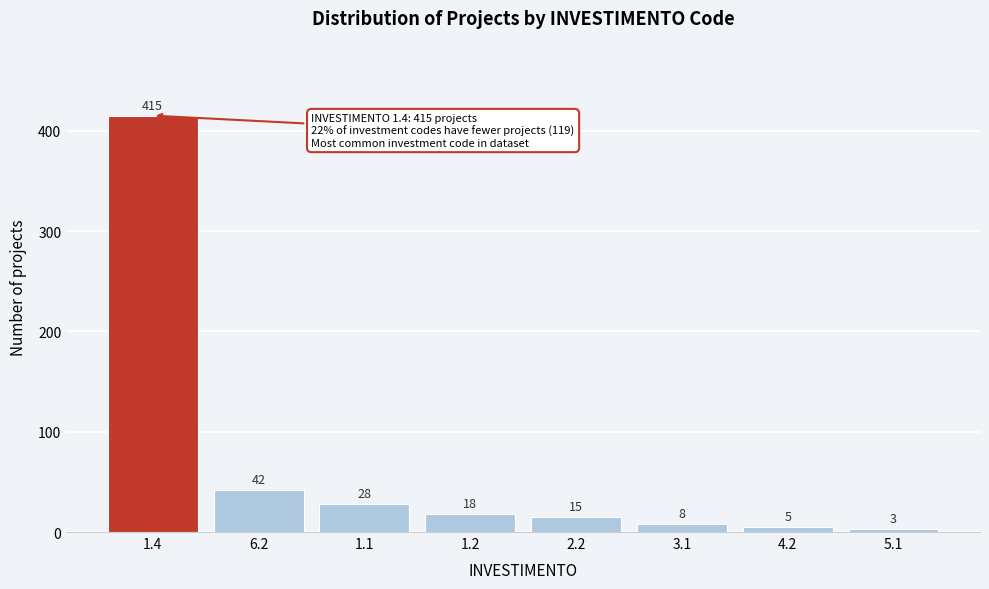

Reading right to left, transcribe all the data shown in this chart.

5.1=3	4.2=5	3.1=8	2.2=15	1.2=18	1.1=28	6.2=42	1.4=415